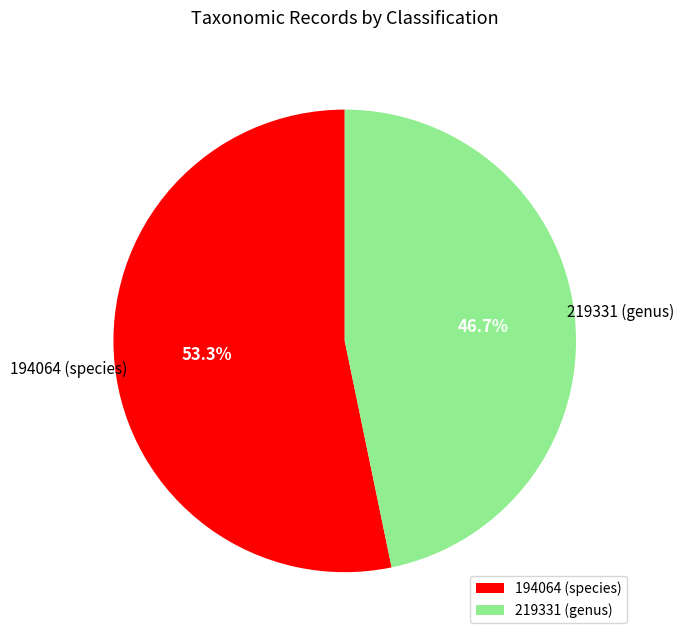

Do 194064 (species) and 219331 (genus) together represent more than half of the pie?

Yes